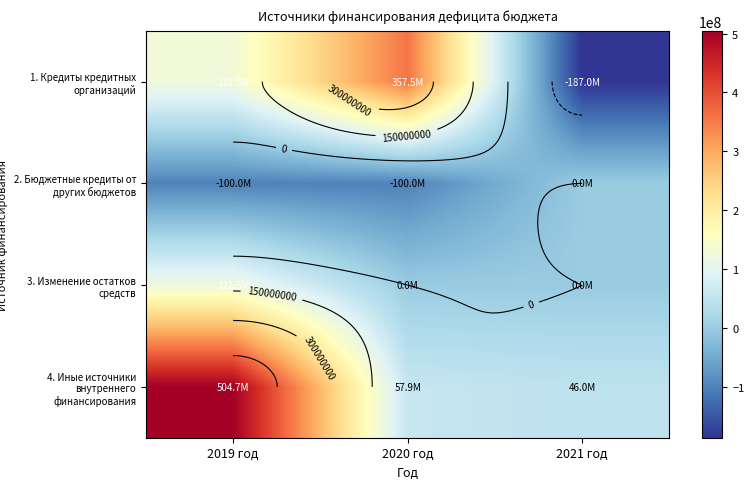

What is the total value across all series at 2020 год?

315363416.0